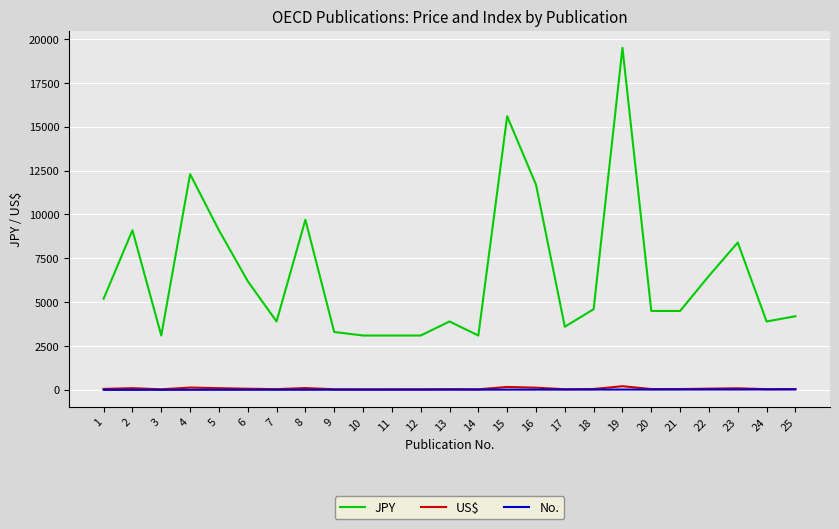

Which series changed the most between 14 and 19?

JPY